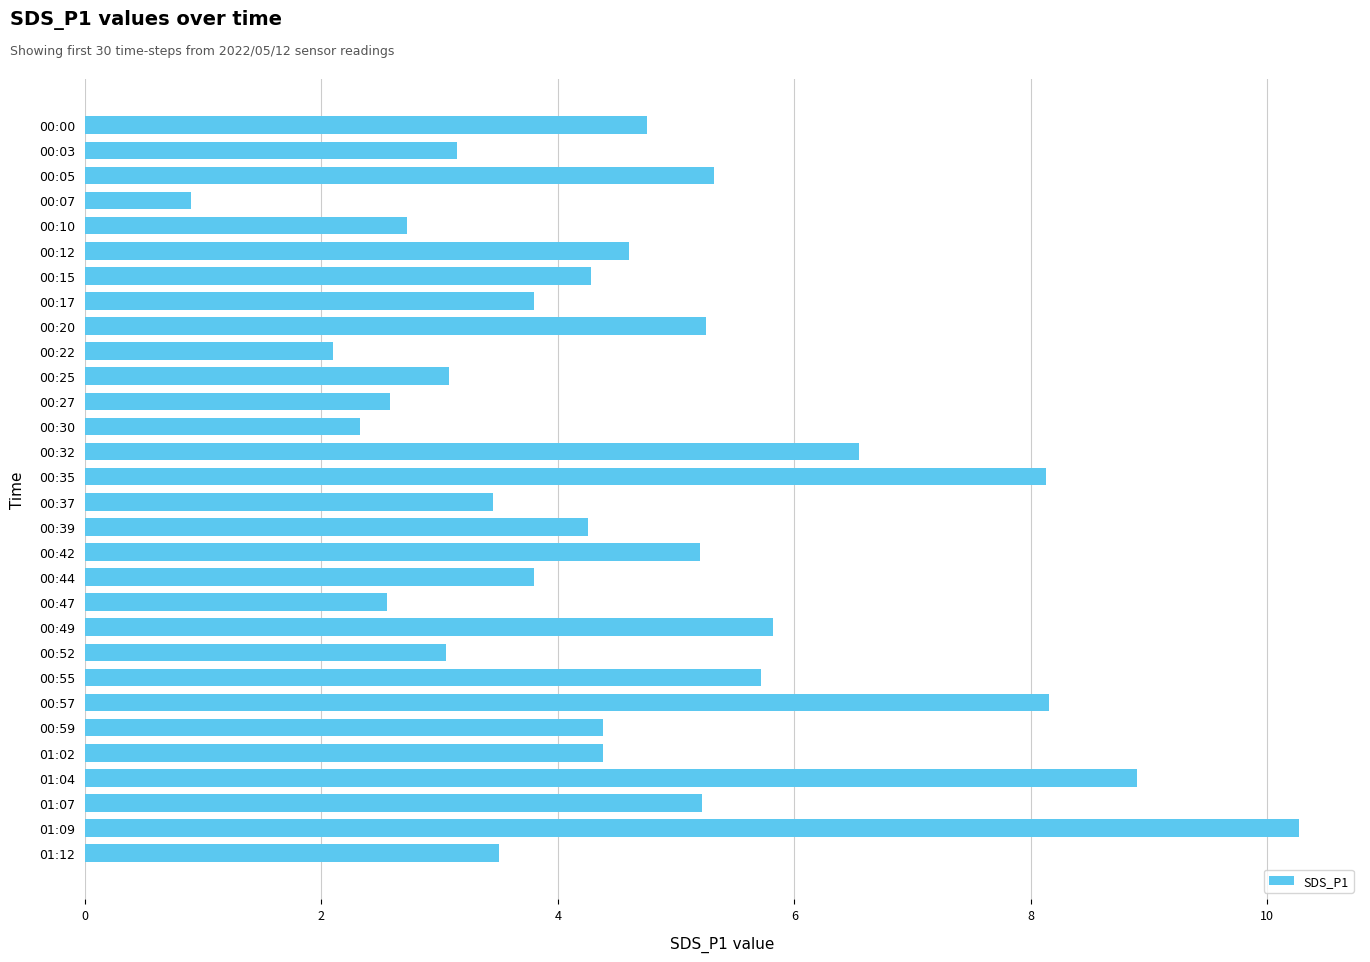

What is the label of the 14th bar from the top?

00:32